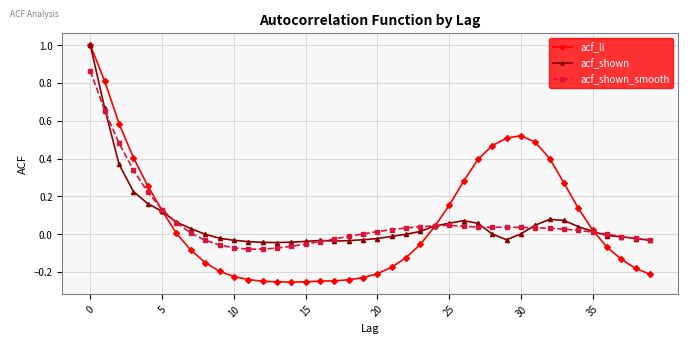

Which series has the largest range (max minus min)?

acf_li